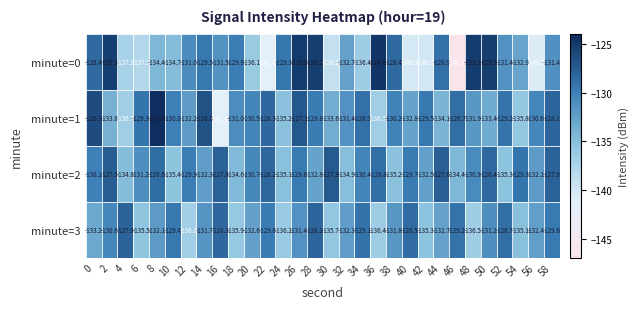

Which series has the widest spread of values?

minute=0